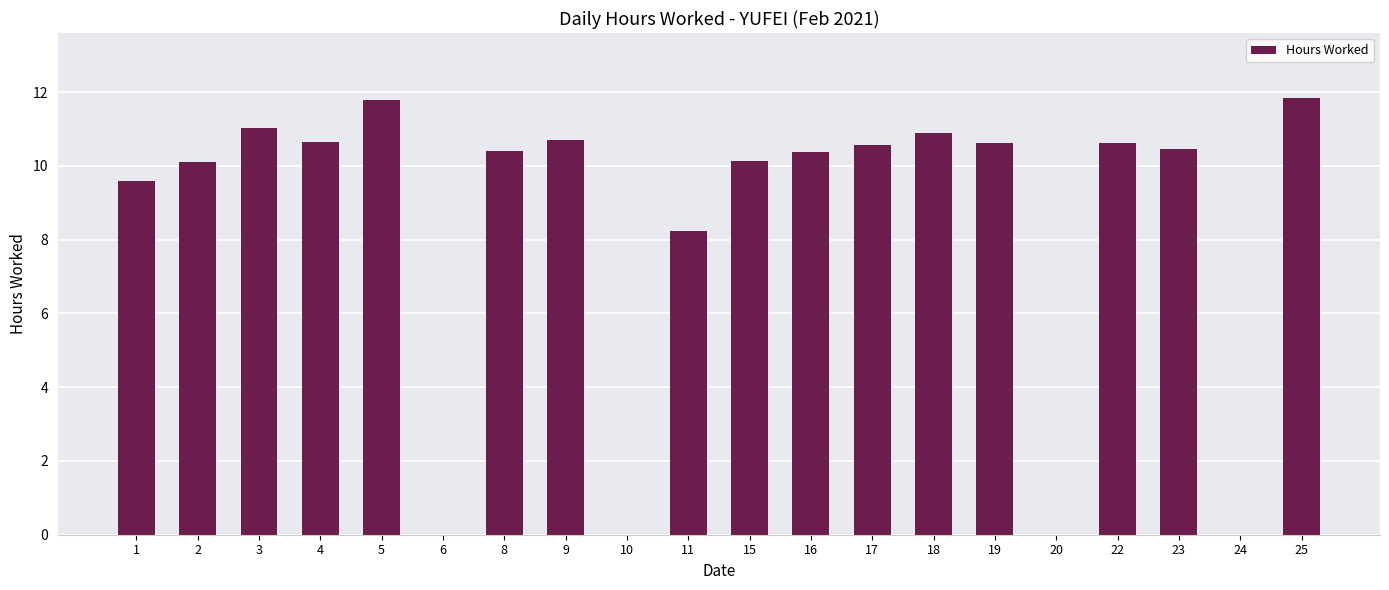

How many data points are above 10?

14